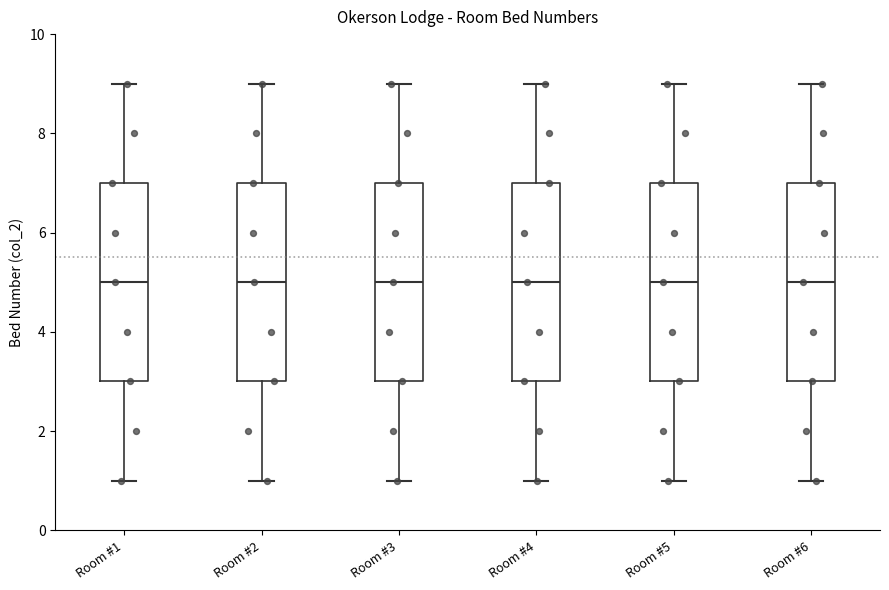

Reading left to right, read every box against the y-axis: the position of its median line, the range the box covers, and the ends of its whiskers. The values are not printed on the chart, so give them approximately, as read against the axis.

Room #1: median 5, box 3 to 7, whiskers 1 to 9
Room #2: median 5, box 3 to 7, whiskers 1 to 9
Room #3: median 5, box 3 to 7, whiskers 1 to 9
Room #4: median 5, box 3 to 7, whiskers 1 to 9
Room #5: median 5, box 3 to 7, whiskers 1 to 9
Room #6: median 5, box 3 to 7, whiskers 1 to 9